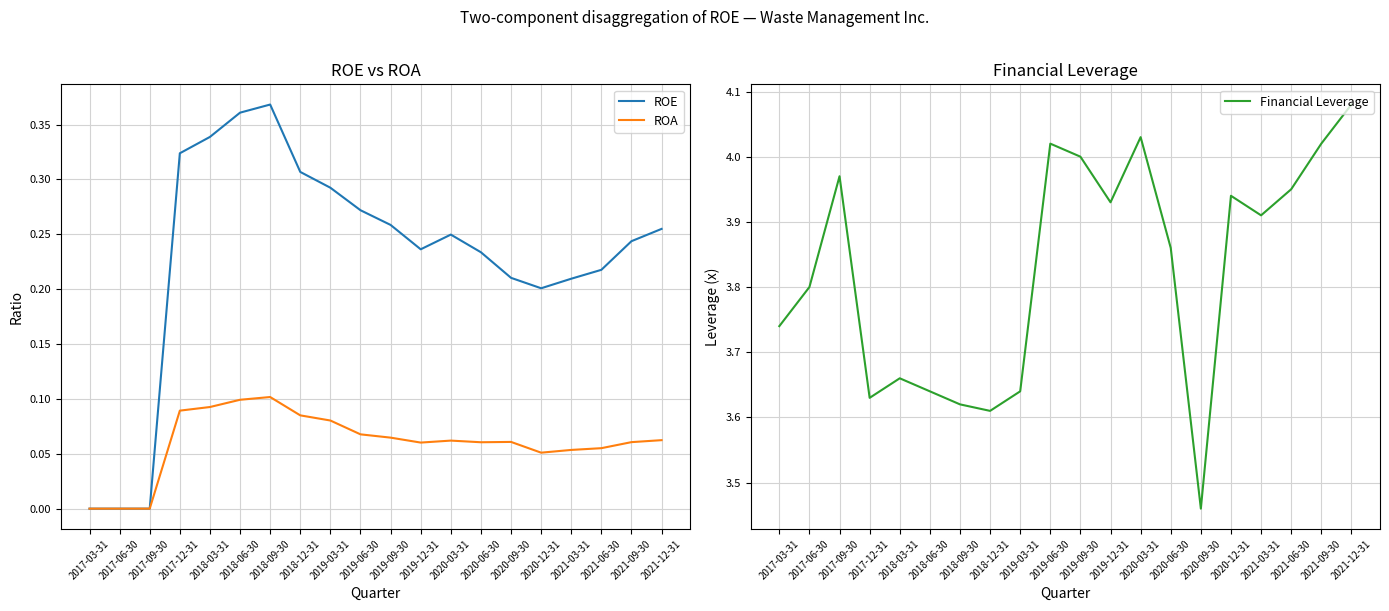

Is this an area chart (filled region under the line)?

No